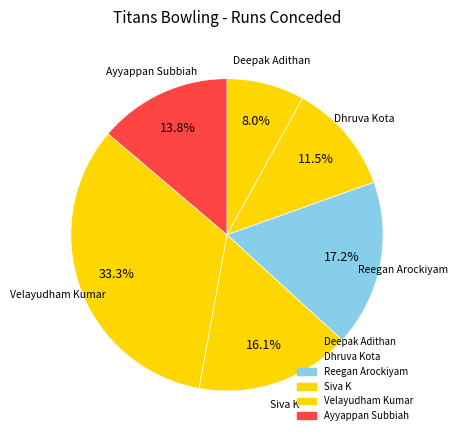

Is it true that Dhruva Kota is 4% of the pie?

False